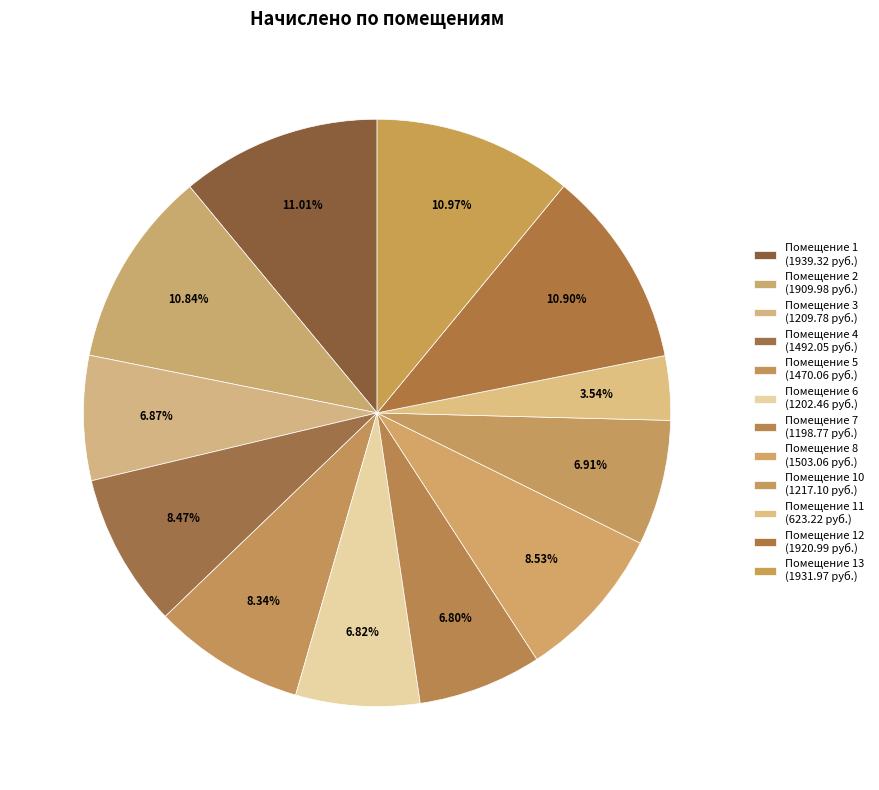

Which category has the smallest portion of the pie?

11